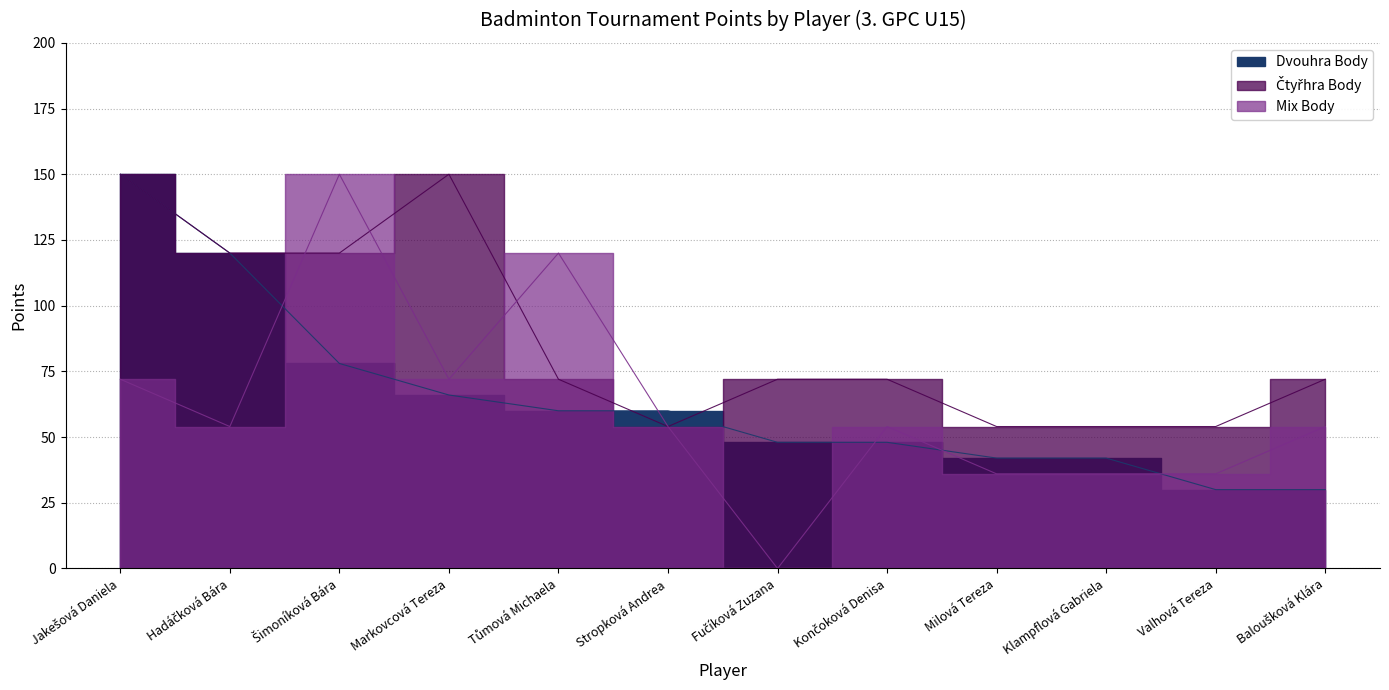

Where is the first local minimum for Čtyřhra Body?

Stropková Andrea